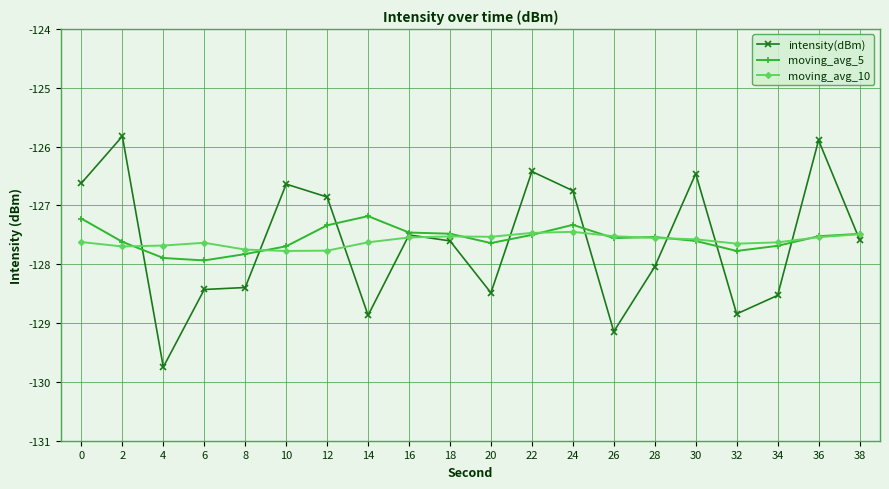

What is the difference between the highest and lowest values at 4?

2.1